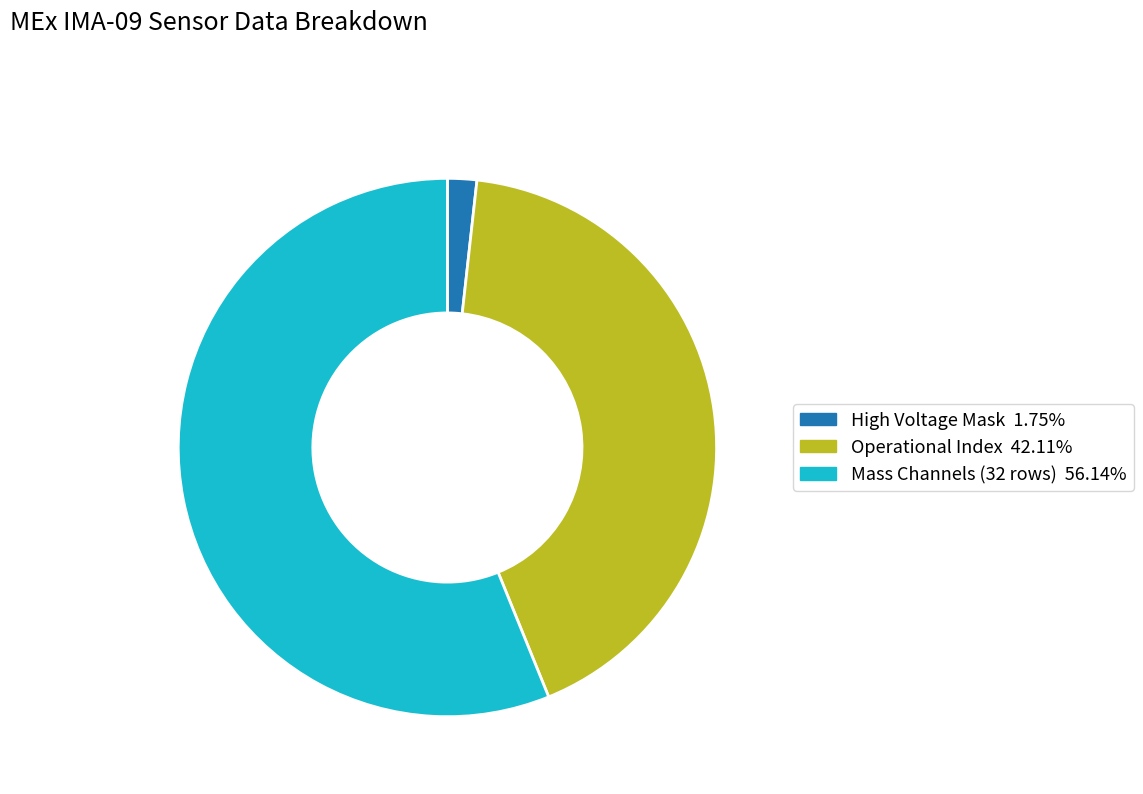

Is there any slice that represents more than half of the pie?

Yes